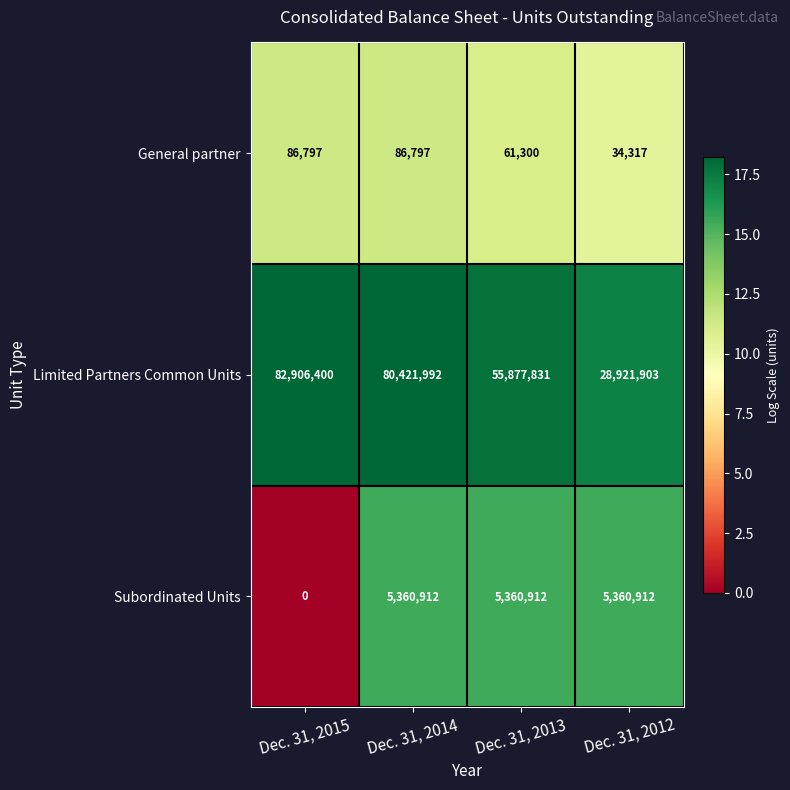

At which category does the chart reach its minimum across all series?

Dec. 31, 2015